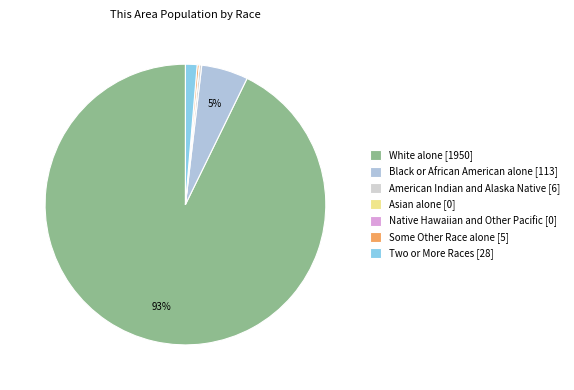

Does White alone account for over 50% of the chart?

Yes